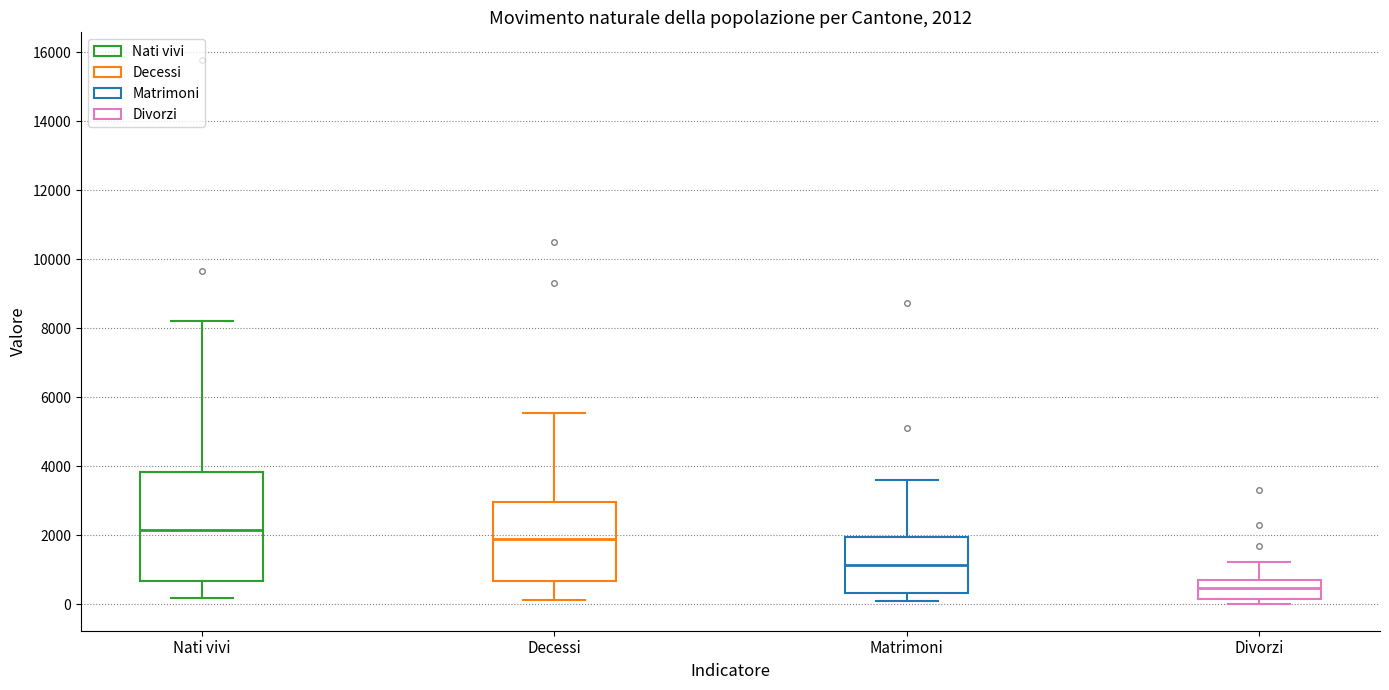

Which box's median line is the lowest?

Divorzi